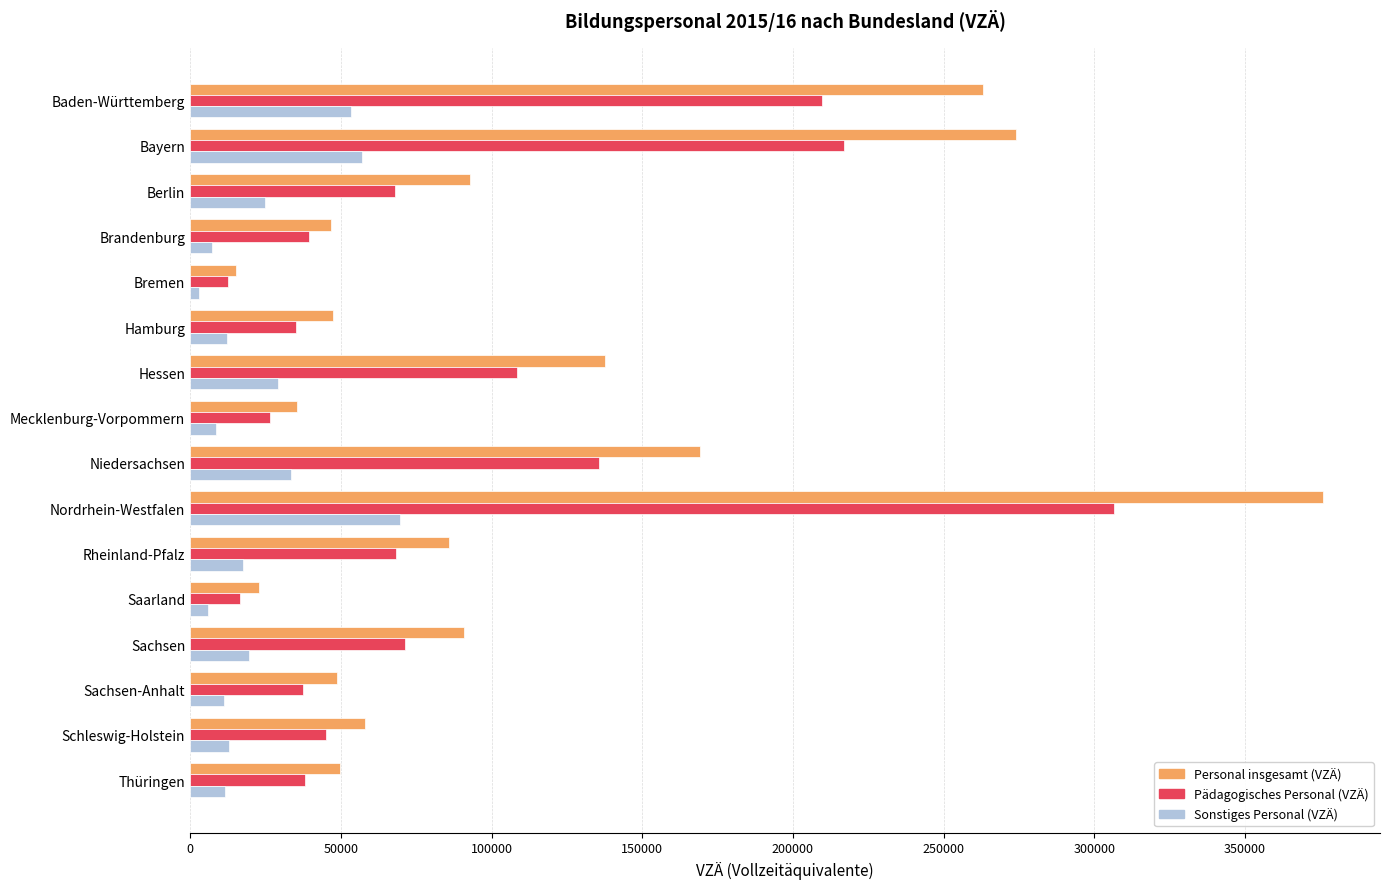

Is it true that Personal insgesamt (VZÄ) equals 48700 at Sachsen-Anhalt?

True